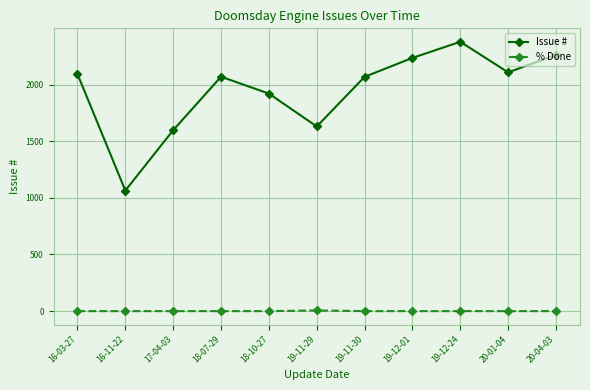

How many series are shown in this chart?

2